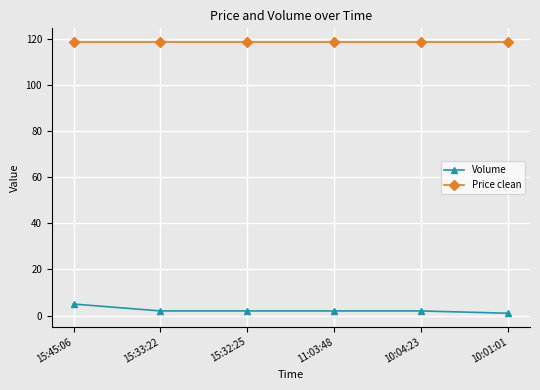

List the series in order of their peak value, lowest first.

Volume, Price clean